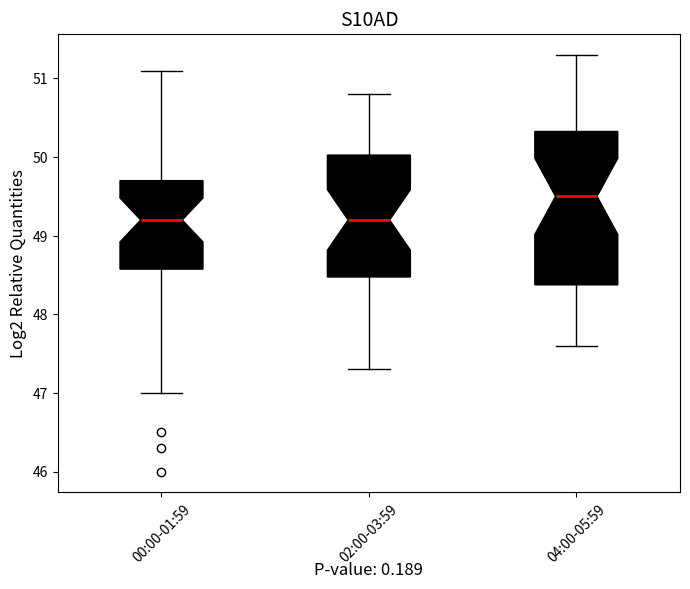

Reading left to right, transcribe this box plot: for each box, give where its median line is, the range the box spans, and where its two whiskers end, as read against the y-axis. The values are not printed on the chart, so give them approximately, as read against the axis.

00:00-01:59: median 49.2, box 48.6 to 49.7, whiskers 47.0 to 51.1
02:00-03:59: median 49.2, box 48.5 to 50.0, whiskers 47.3 to 50.8
04:00-05:59: median 49.5, box 48.4 to 50.3, whiskers 47.6 to 51.3